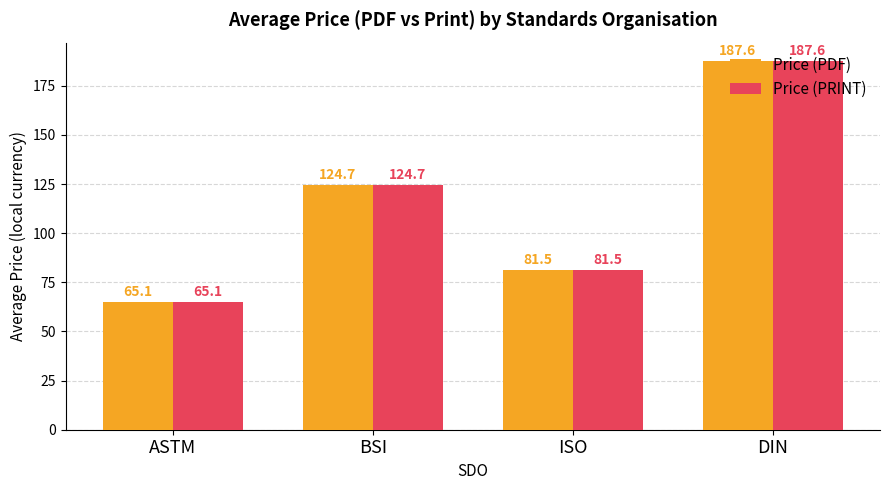

What is the label of the 2nd bar from the left?

BSI